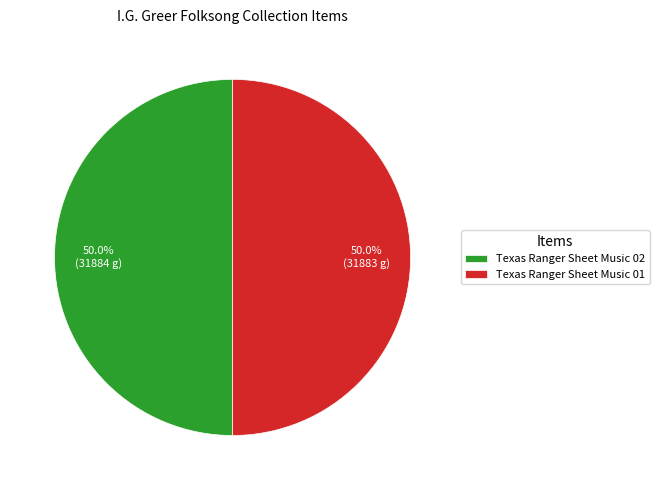

Count the number of slices in the pie.

2